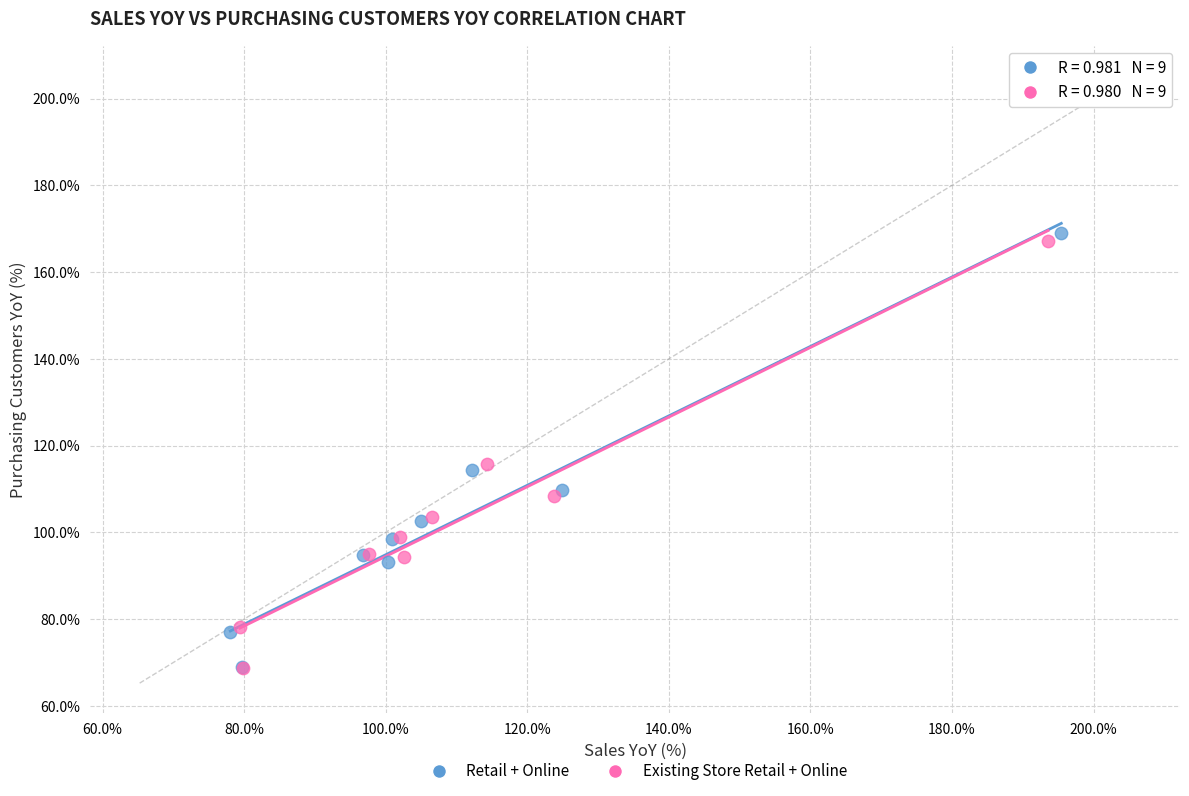

What are all the series names shown in the legend?

Retail + Online, Existing Store Retail + Online